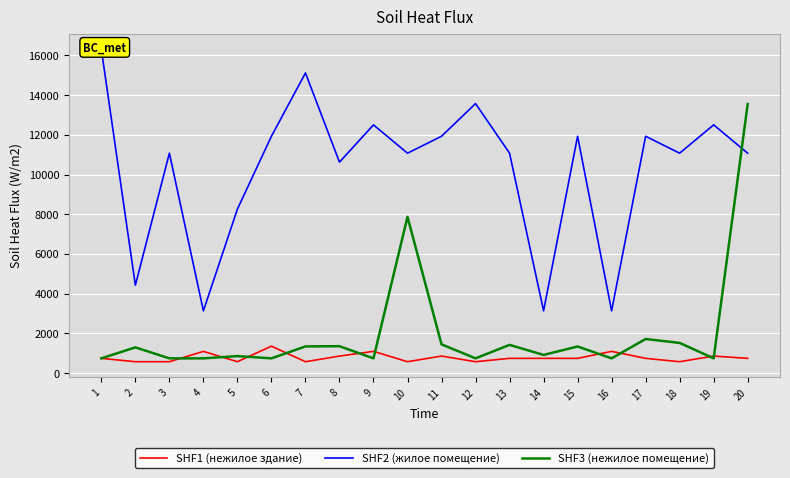

How many lines are shown in the chart?

3